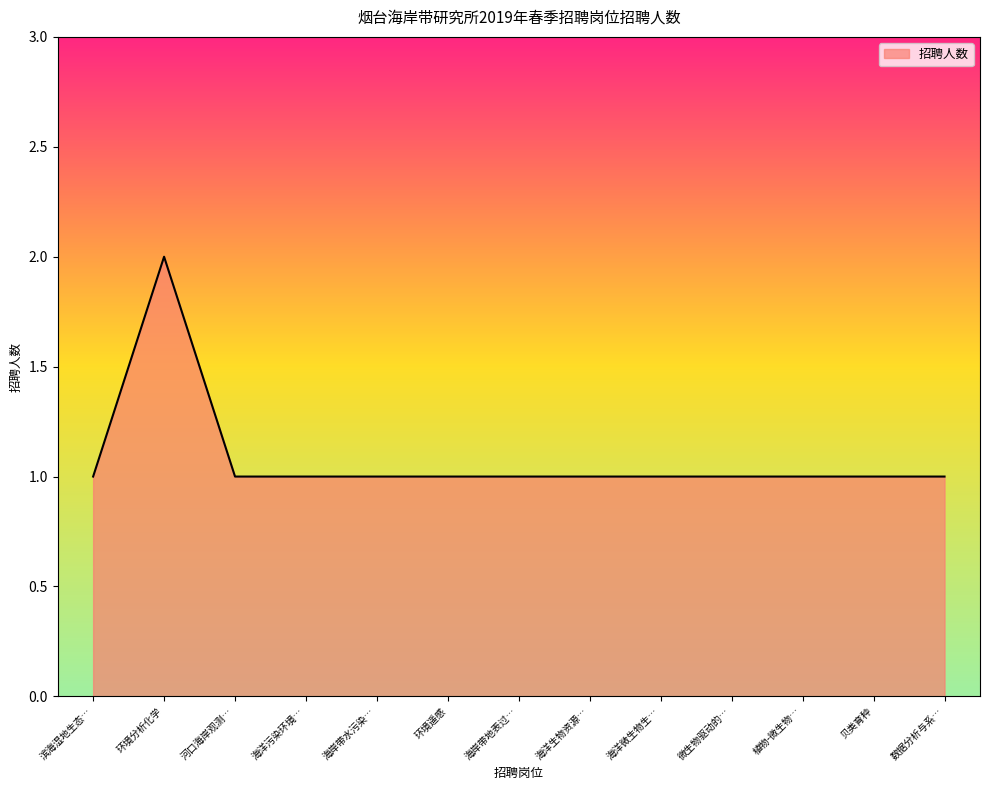

What is the greatest value displayed?

2